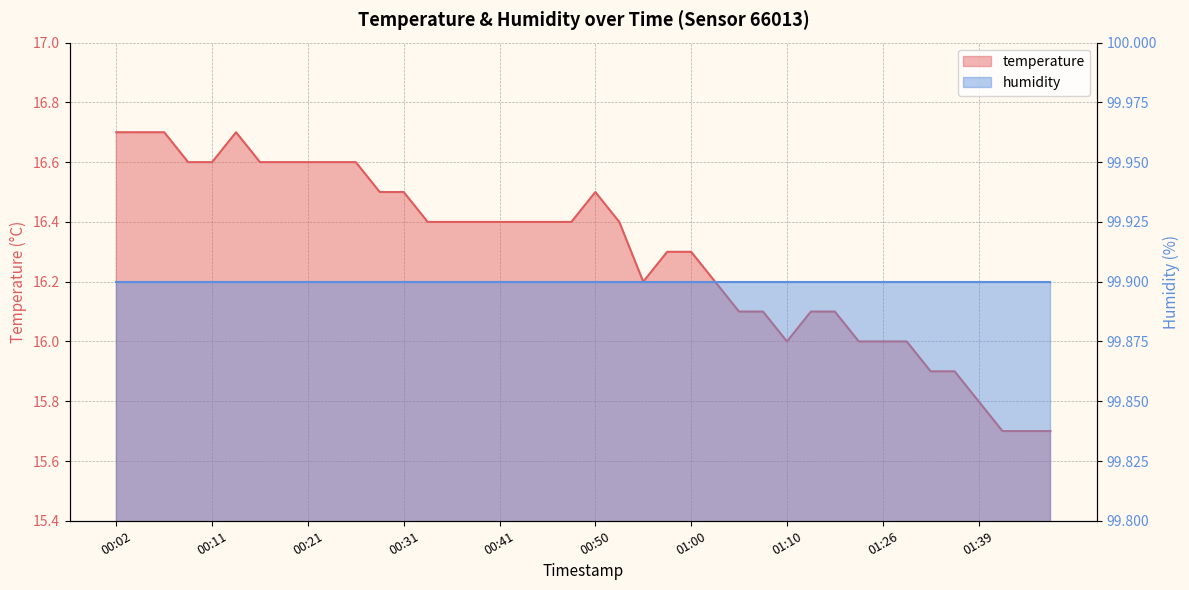

At which label is the value closest to 16?

01:10